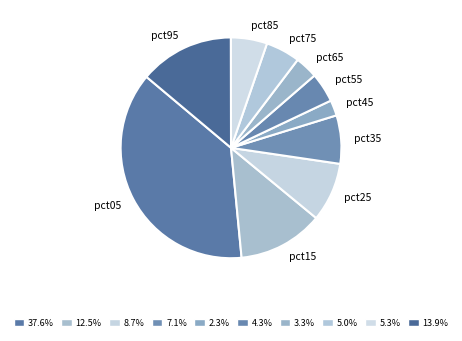

Between pct35 and pct05, which is larger?

pct05